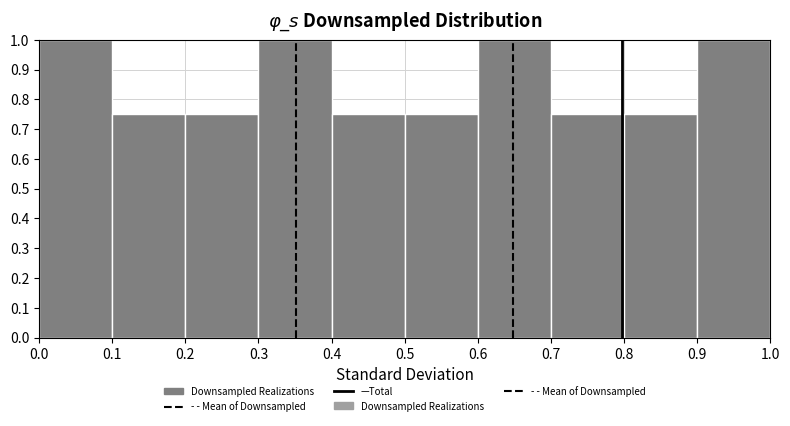

Reading left to right, list every bar in this chart as the range it spans on the x-axis followed by its height. The values are not printed on the chart, so give them approximately, as read against the axis.

0.0 to 0.1: 1.00
0.1 to 0.2: 0.75
0.2 to 0.3: 0.75
0.3 to 0.4: 1.00
0.4 to 0.5: 0.75
0.5 to 0.6: 0.75
0.6 to 0.7: 1.00
0.7 to 0.8: 0.75
0.8 to 0.9: 0.75
0.9 to 1.0: 1.00